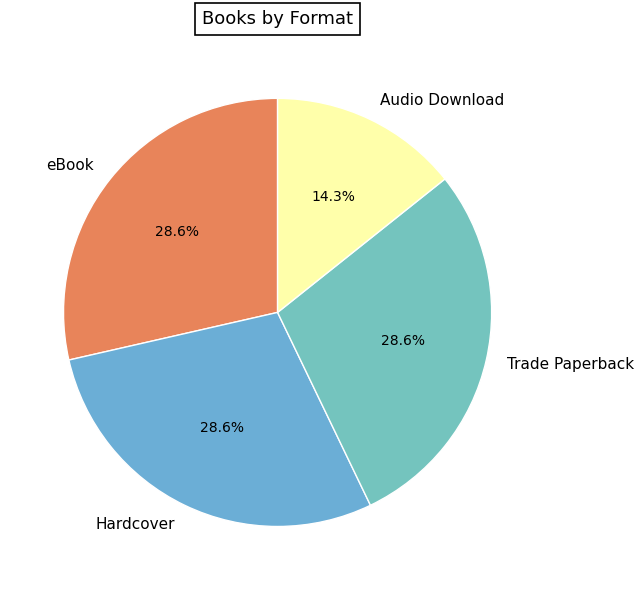

How many segments does this pie chart have?

4